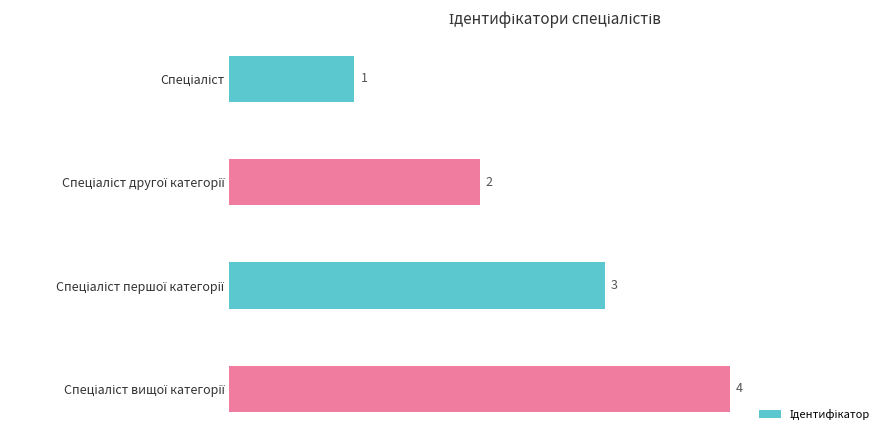

What is the maximum value shown in the chart?

4